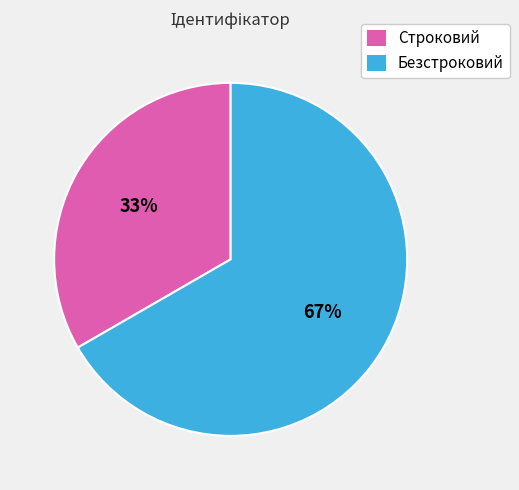

To the nearest percent, what is the average slice percentage?

50%